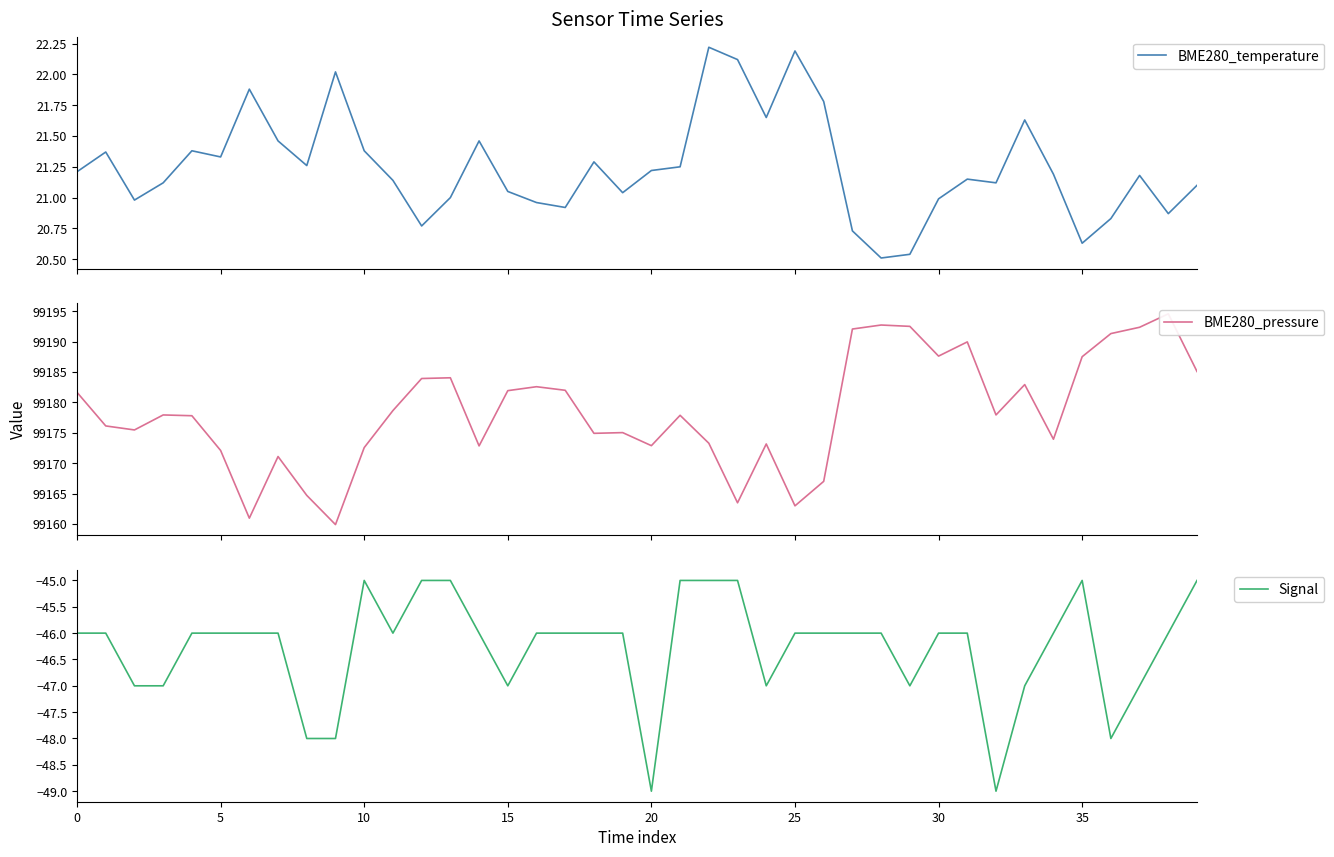

What is the difference between the BME280_temperature values at 30 and 27?

0.3